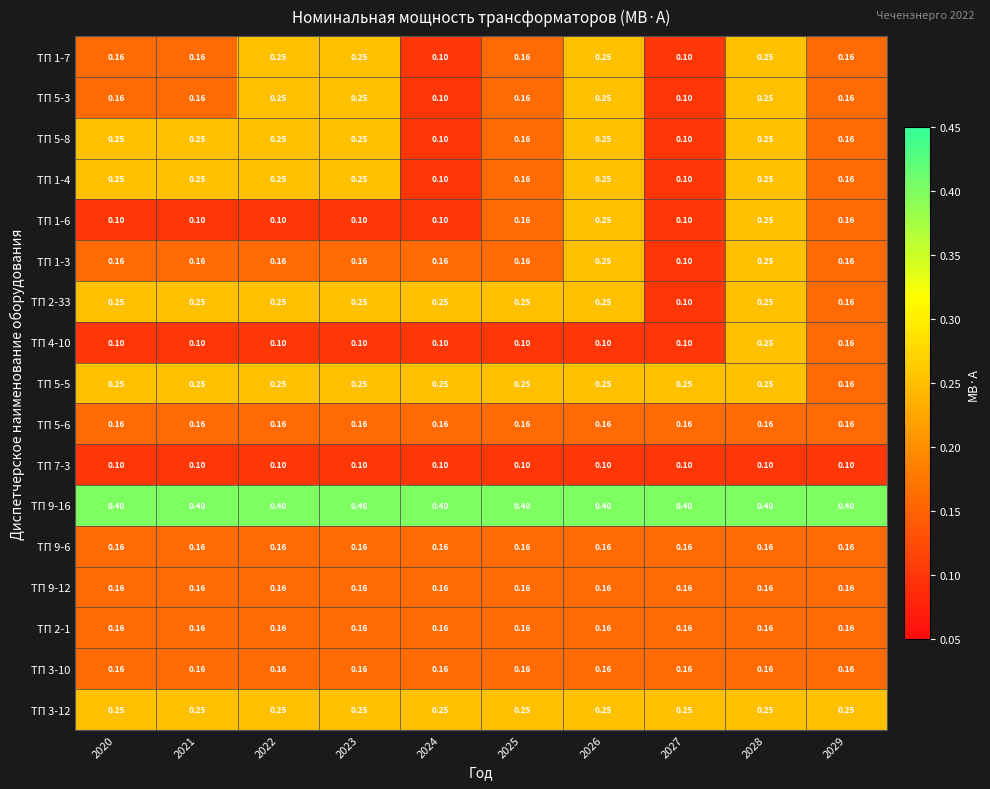

Is the value of ТП 9-12 at 2028 greater than the value of ТП 5-3 at 2026?

No